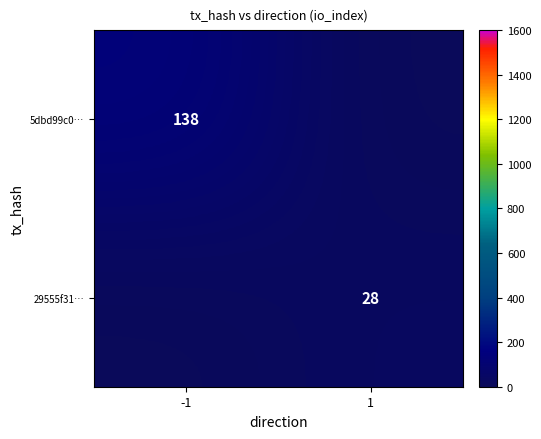

Between 1 and -1, which is larger?

-1